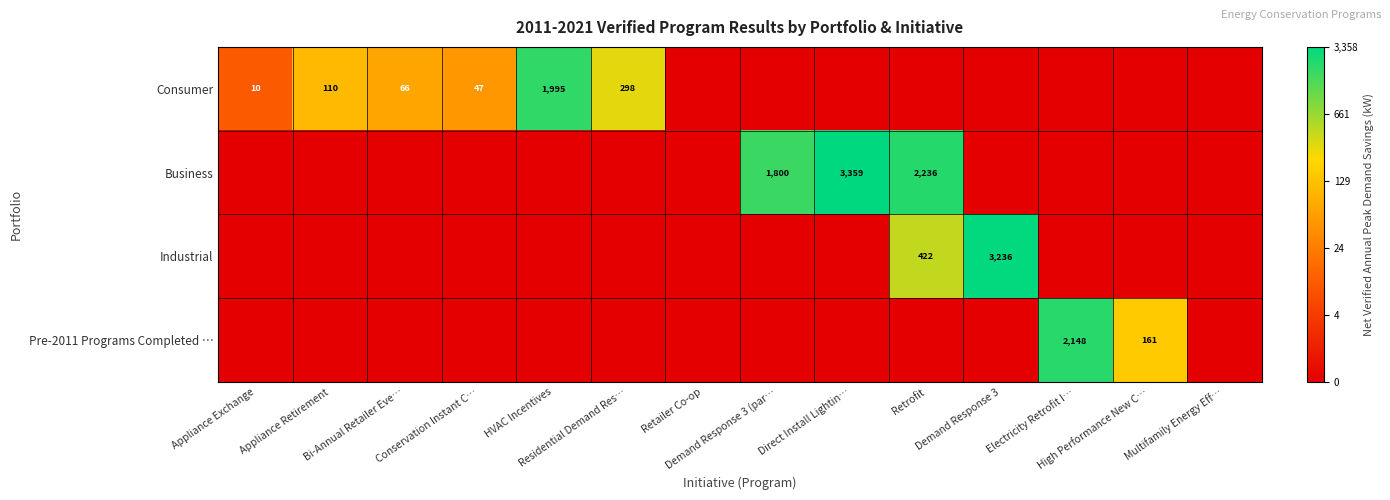

At which category does the chart reach its peak across all series?

Direct Install Lightin…